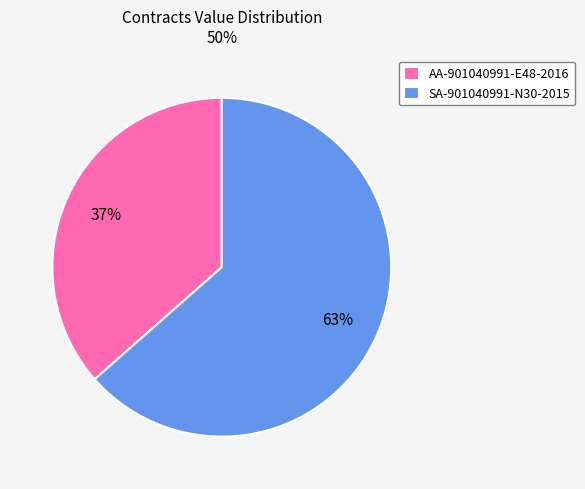

Count the number of slices in the pie.

2